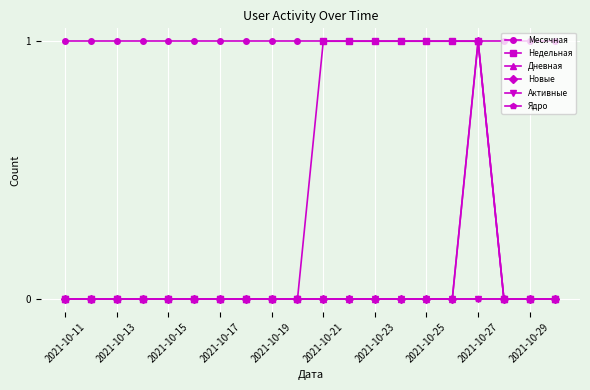

What are all the series names shown in the legend?

Месячная, Недельная, Дневная, Новые, Активные, Ядро